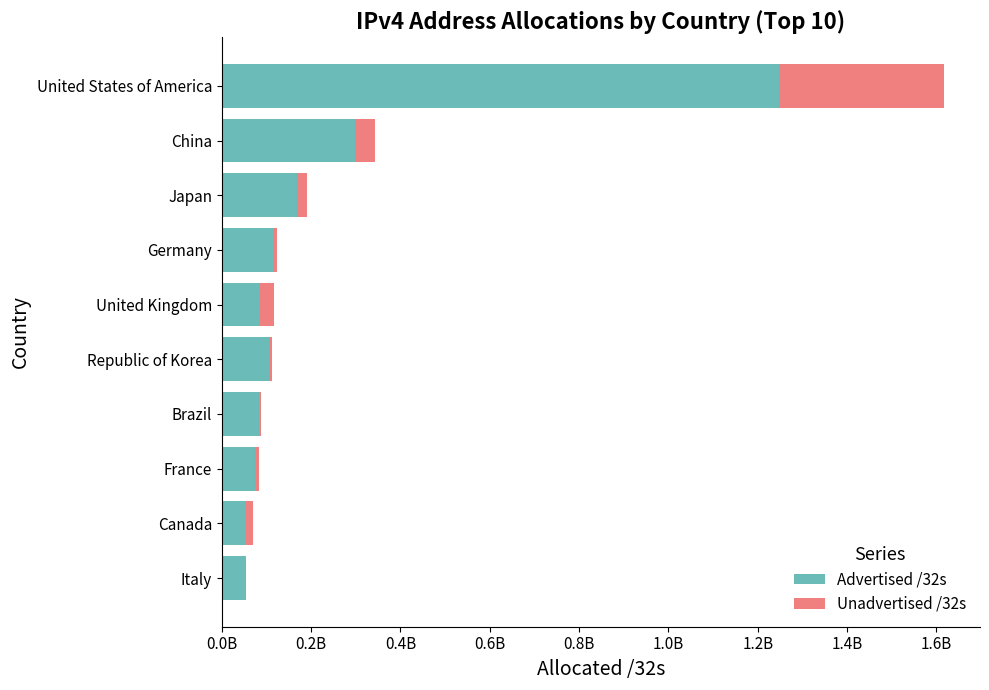

What are all the series names shown in the legend?

Advertised /32s, Unadvertised /32s